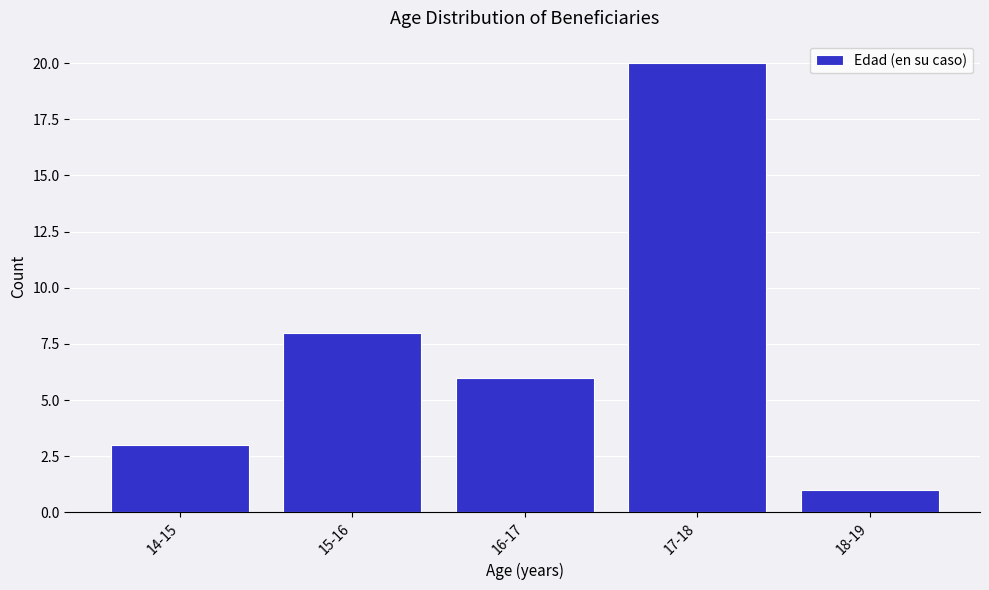

Reading right to left, transcribe all the data shown in this chart.

1	20	6	8	3